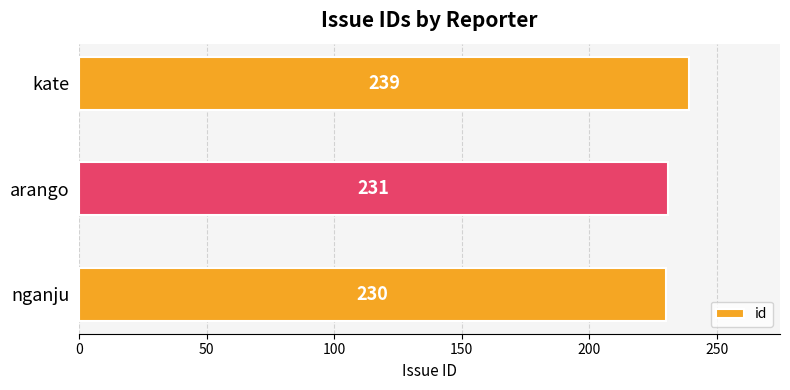

What is the sum of all values?

700